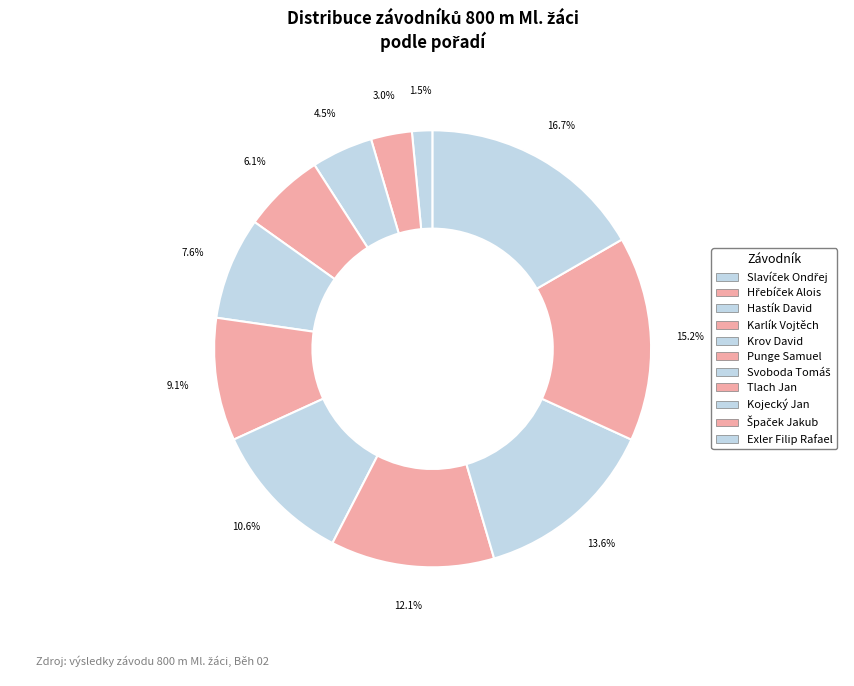

To the nearest percent, what is the difference between the Hřebíček Alois and Tlach Jan slice percentages?

9%